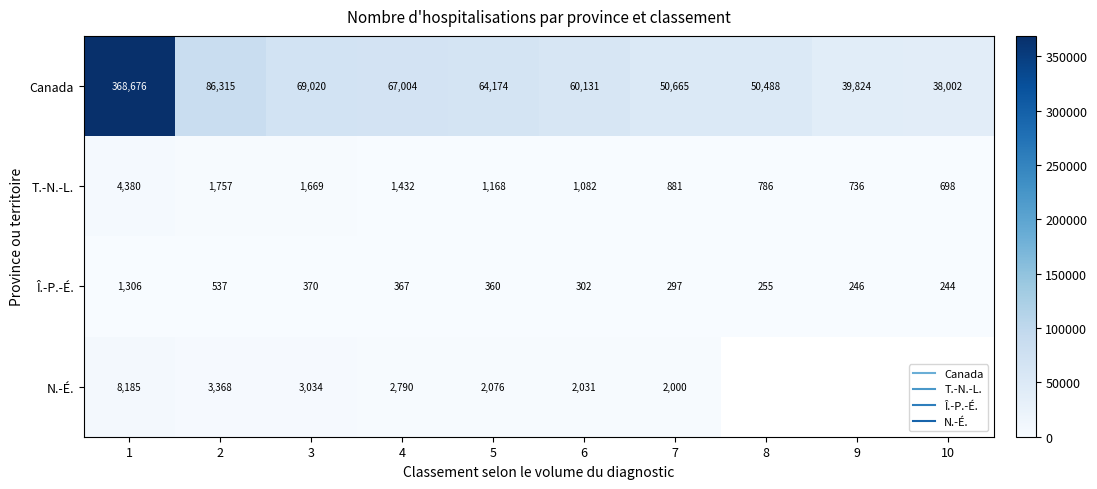

Which series has the largest total across all categories?

Canada